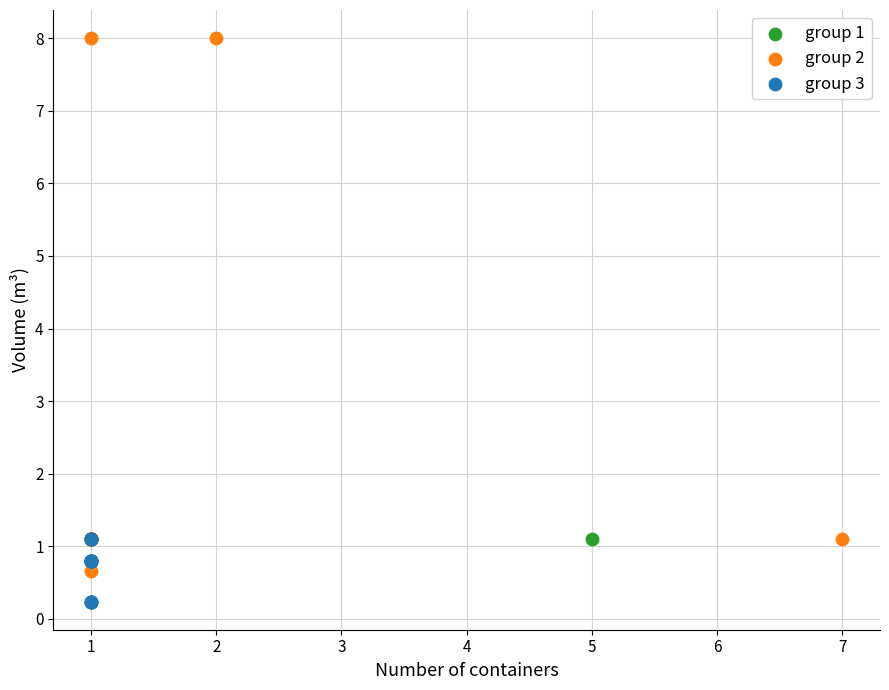

Which series reaches the maximum Y coordinate?

group 2